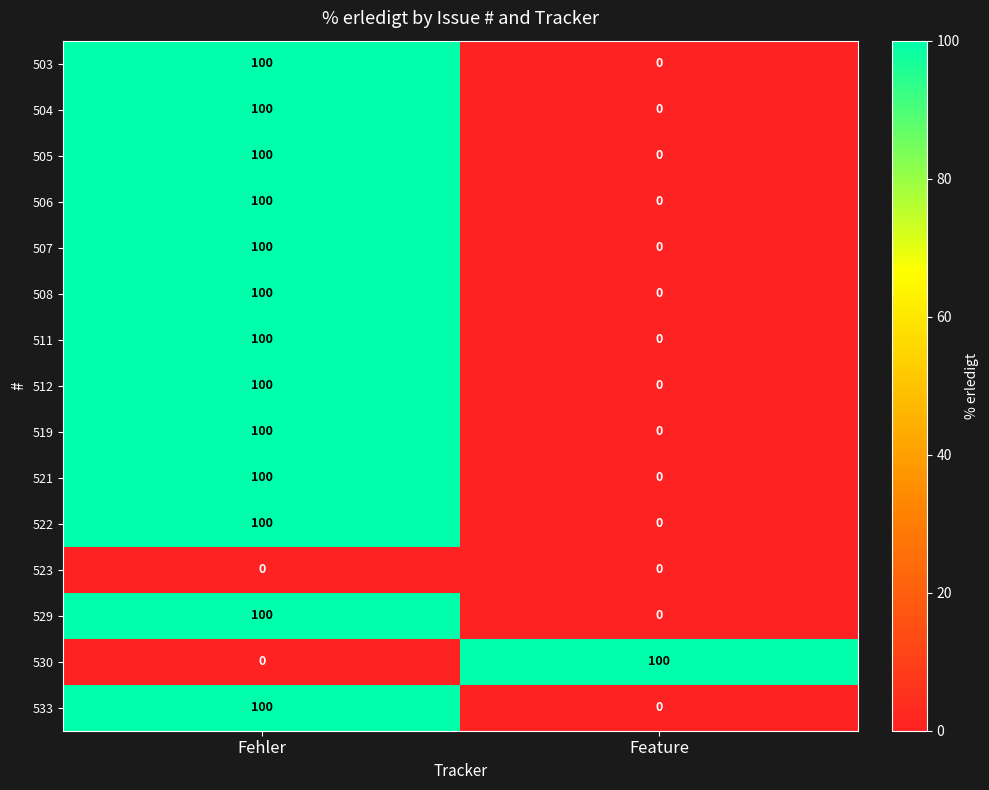

Which category has the highest value in the 511 series?

Fehler